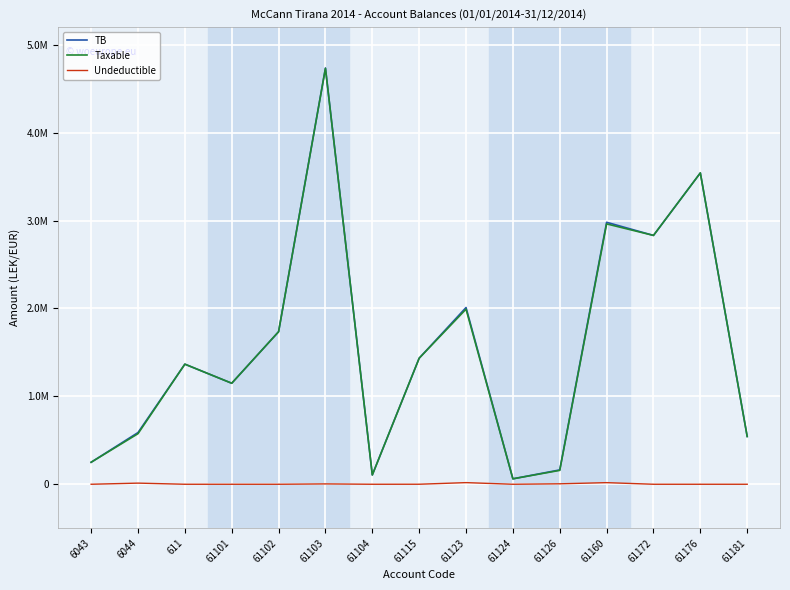

True or false: TB has a value of 273878.3 at 61181.

False